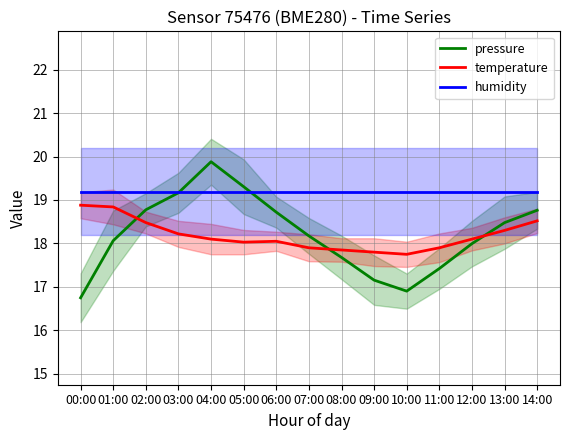

Is it true that temperature equals 25.8 at 03:00?

False